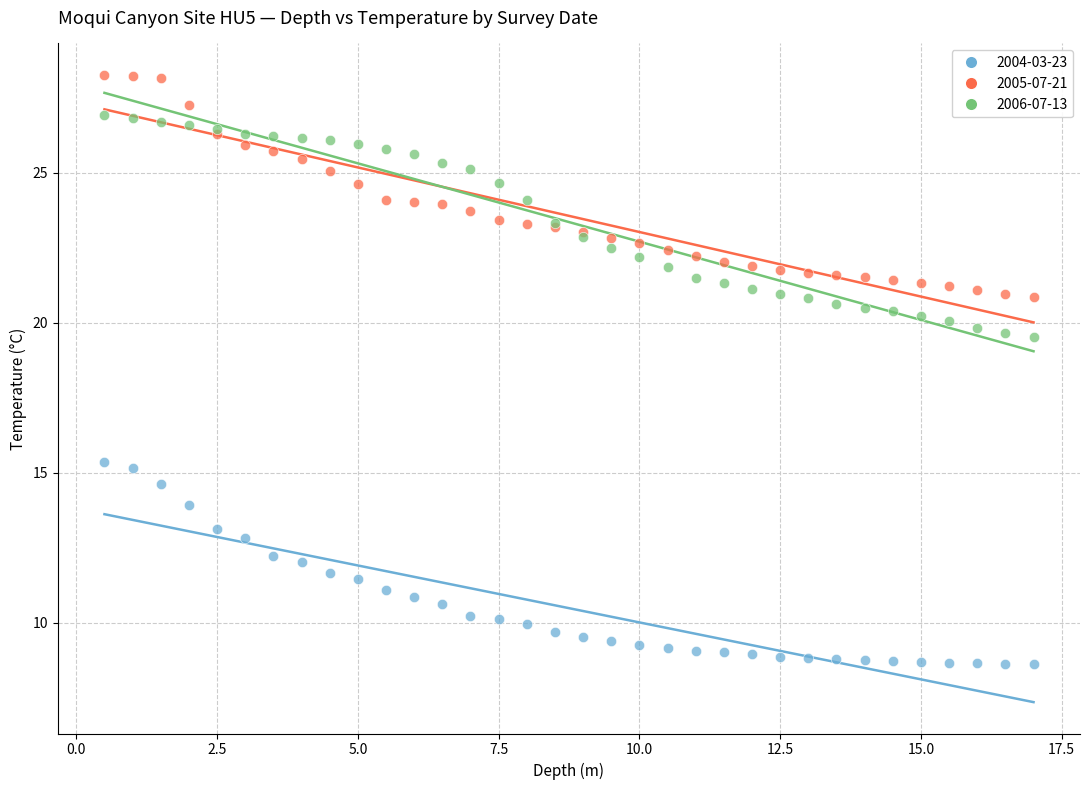

What is the X range (max minus min) for the scatter plot?

16.5